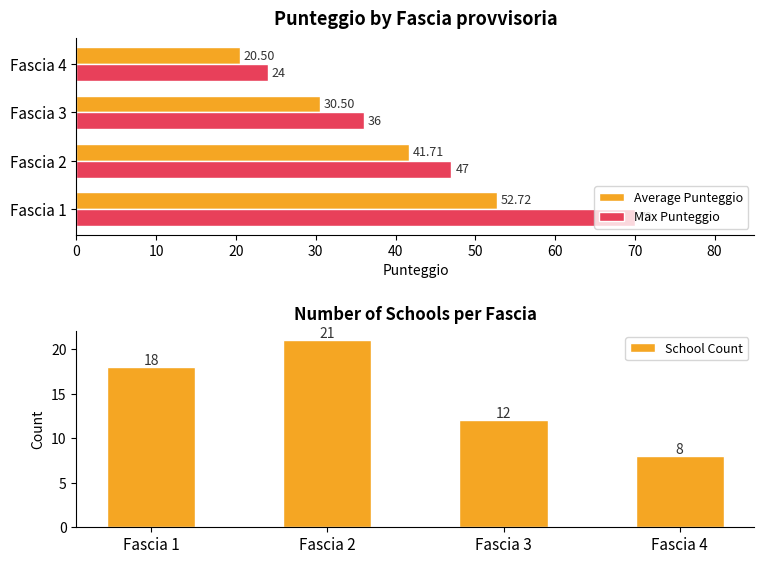

Reading right to left, list all the values displayed in this chart.

Average Punteggio: 20.5	30.5	41.7	52.7
Max Punteggio: 24.0	36.0	47.0	70.0
School Count: 8.0	12.0	21.0	18.0